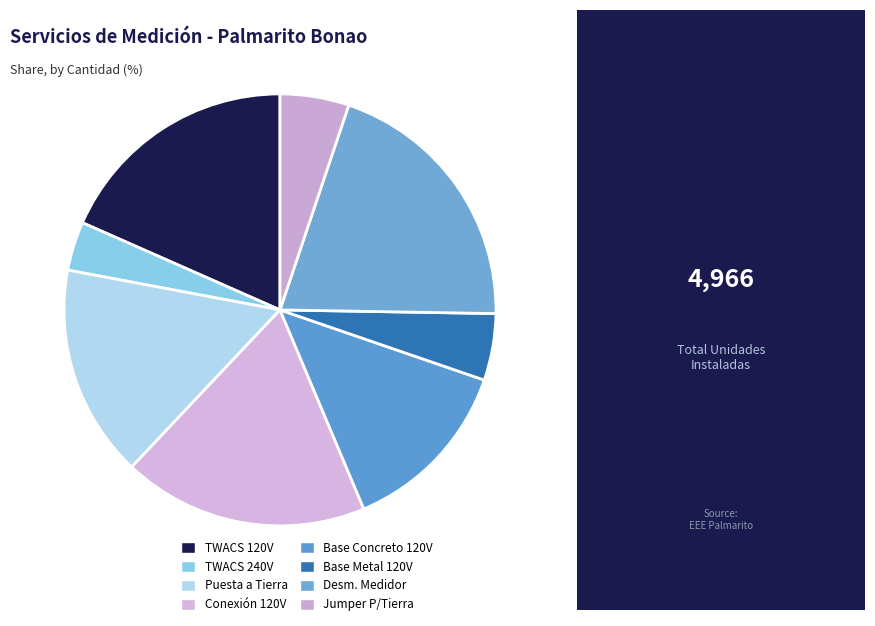

Is there a majority slice in this chart?

No